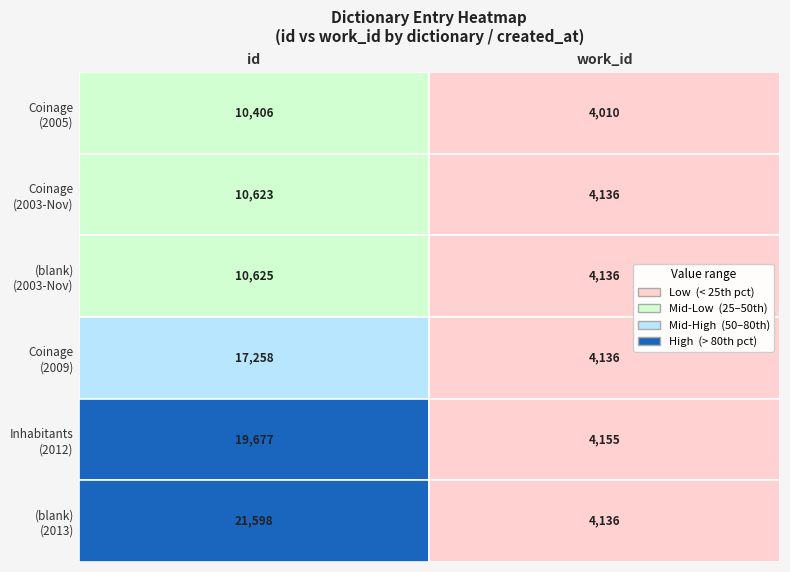

What value does the id series have at 3, to the nearest 100?

17300